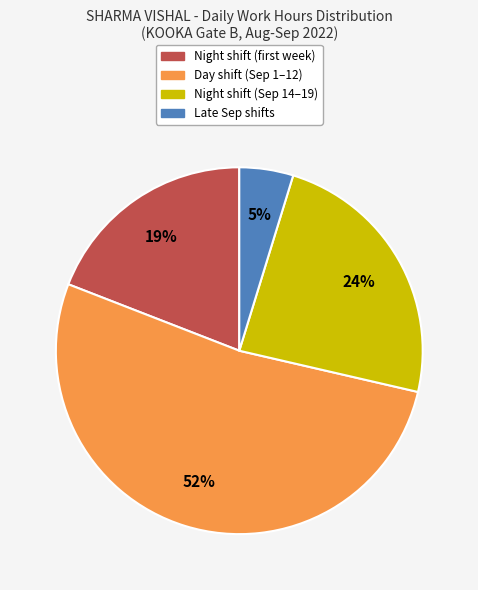

To the nearest percent, what is the average slice percentage?

25%